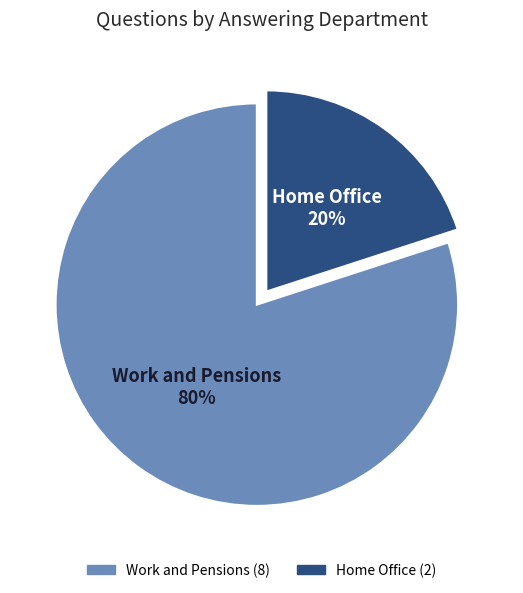

To the nearest percent, what is the difference between the Home Office and Work and Pensions slice percentages?

60%